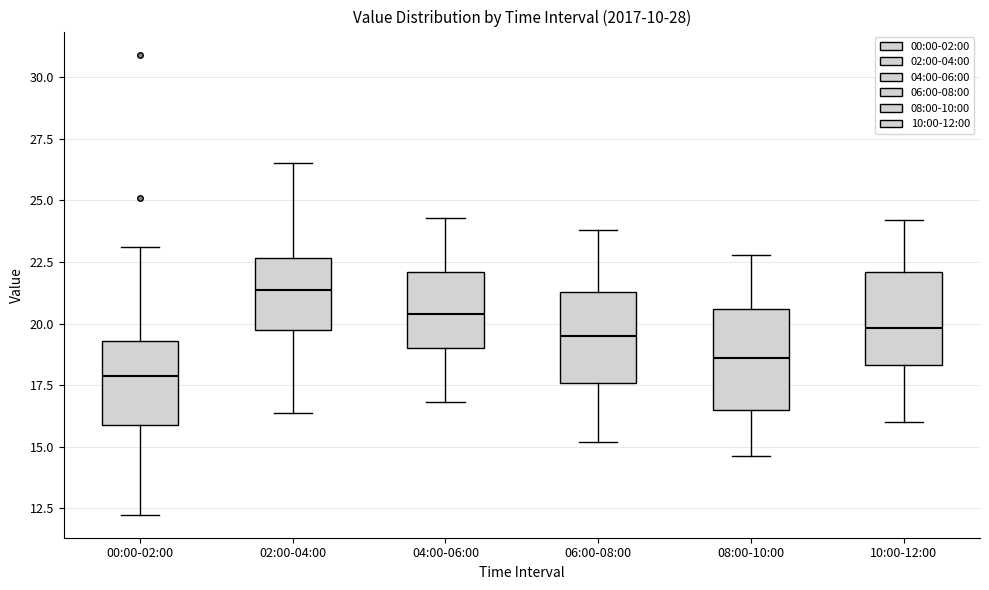

Which box's median line is the lowest?

00:00-02:00